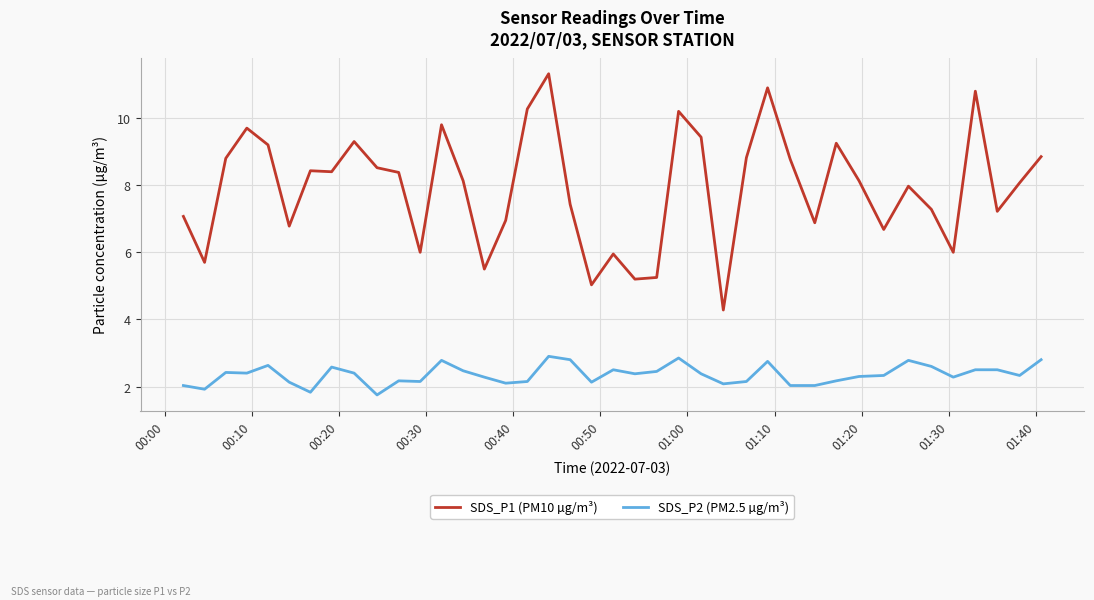

True or false: SDS_P1 (PM10 µg/m³) has more than 2 points higher than both neighbors.

True